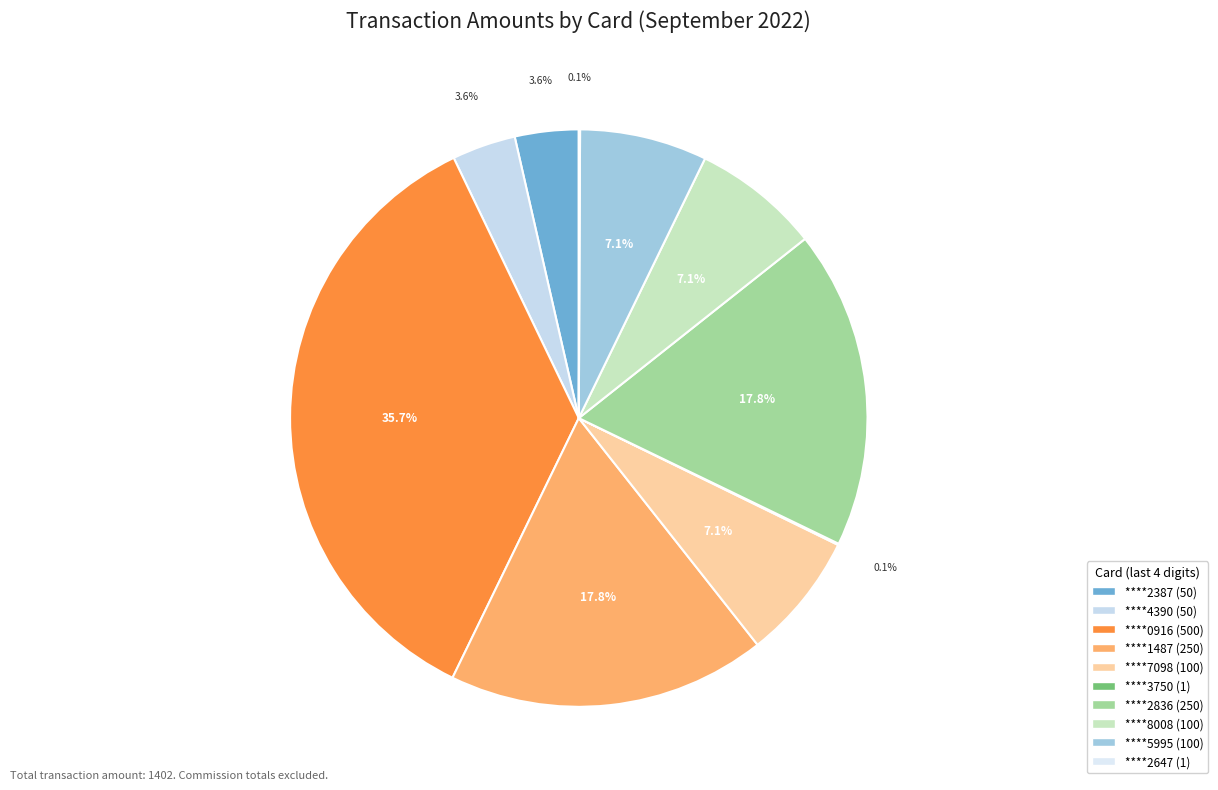

Count the number of slices in the pie.

10